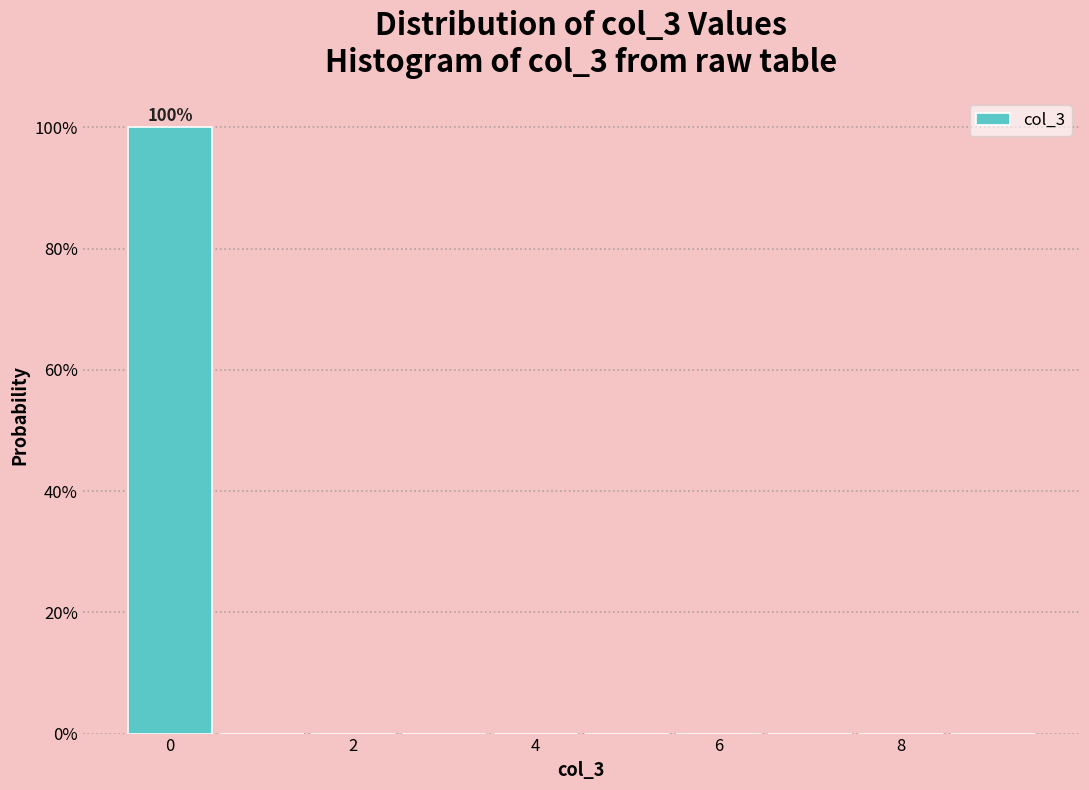

Which range on the x-axis has the tallest bar?

-0.5 to 0.5